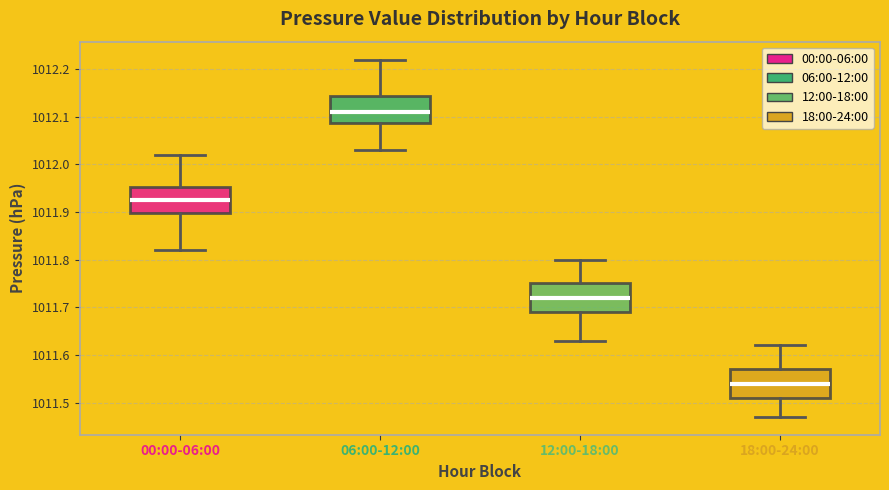

Where is the upper edge of the box for 18:00-24:00 on the y-axis? The values are not printed on the chart, so give them approximately, as read against the axis.

1011.57